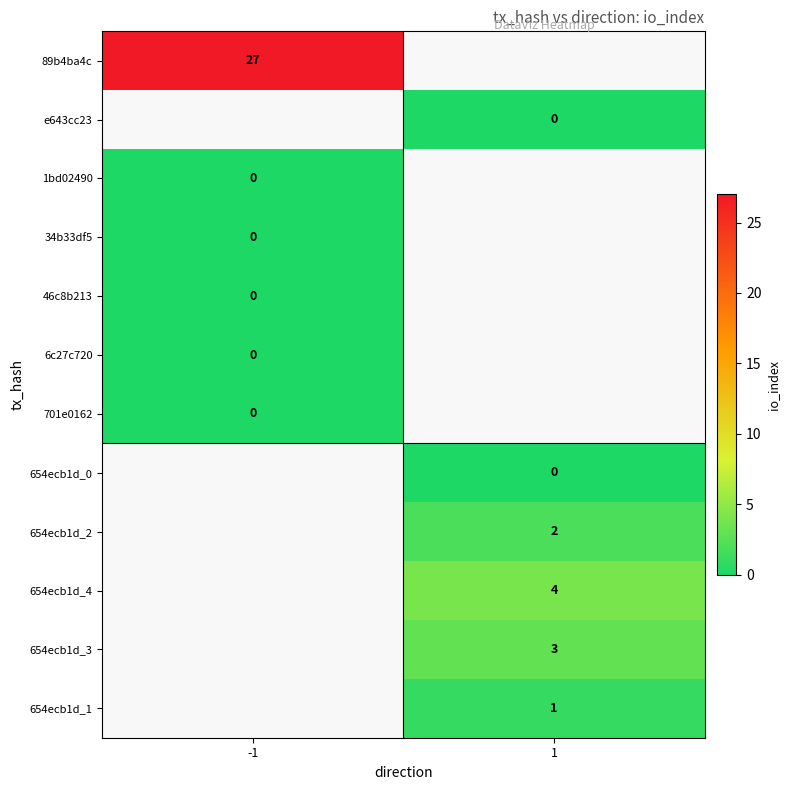

List the labels in order of 1bd02490 value, smallest first.

-1, 1